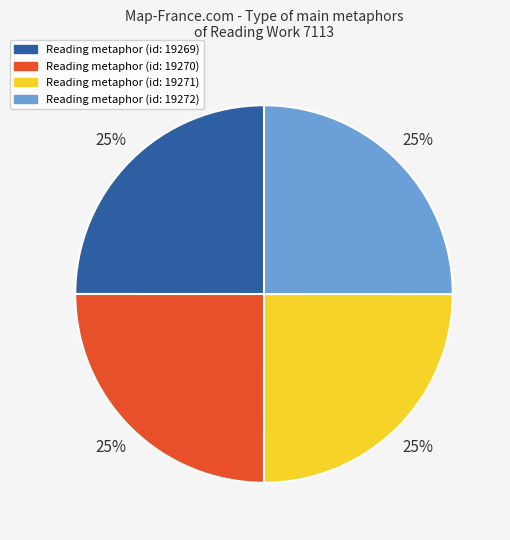

Is there any slice that represents more than half of the pie?

No